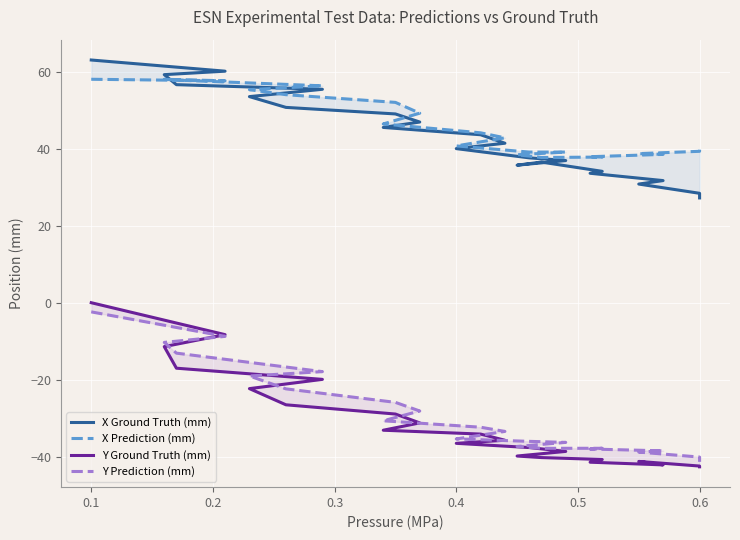

What is the highest value of the Y Prediction (mm) series?

-2.4